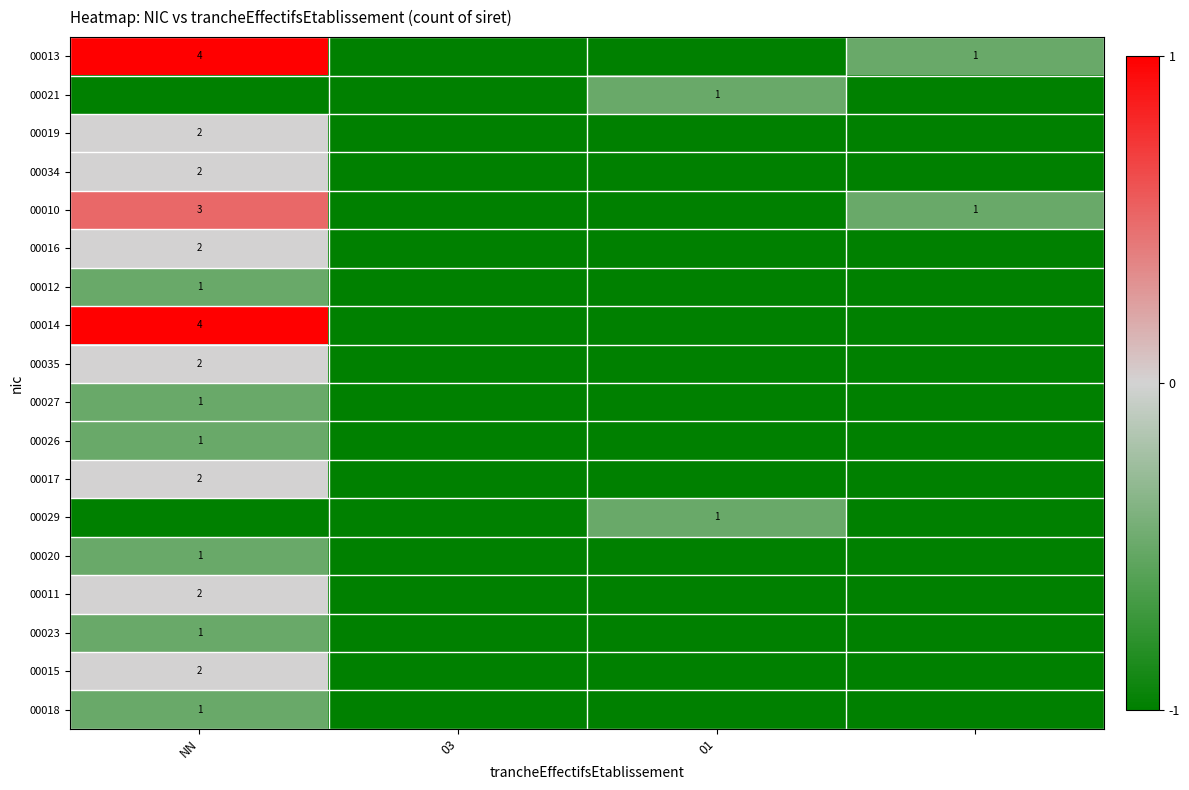

Count the number of data series in this chart.

18